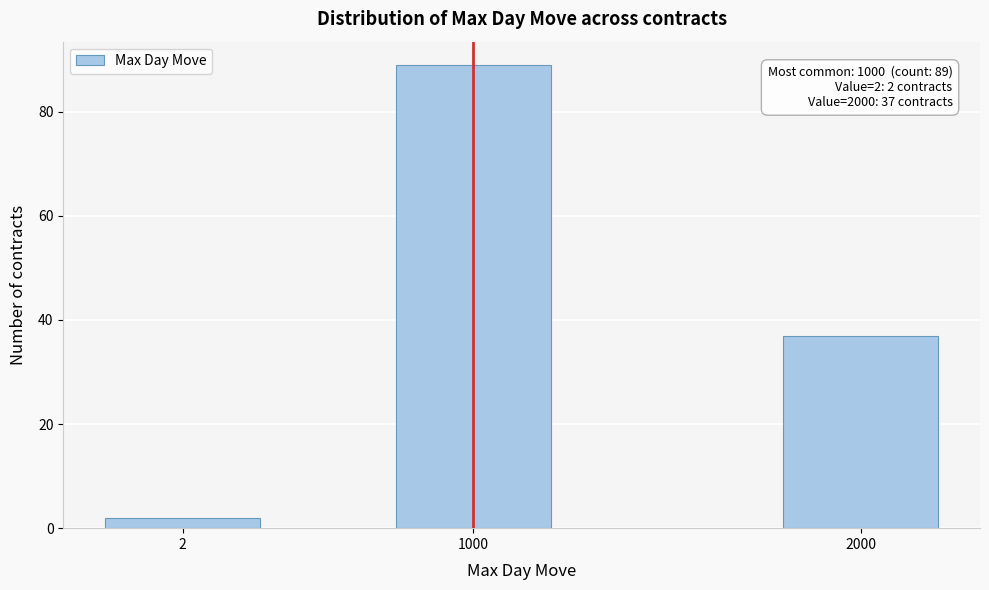

Reading left to right, extract all data points from this chart.

2	89	37